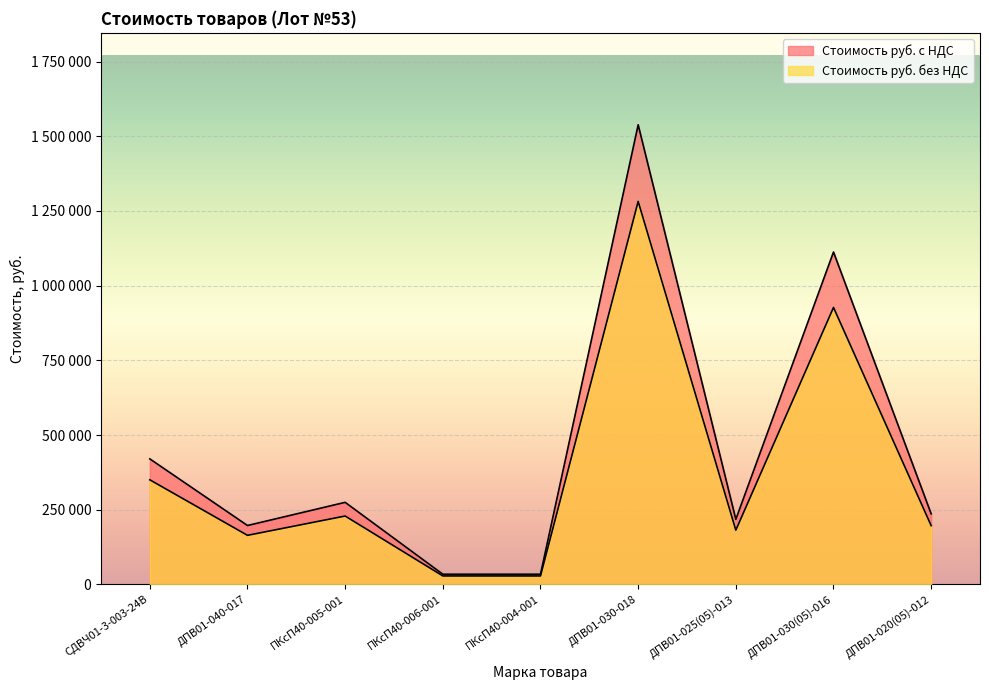

Where is the first local maximum for Стоимость руб. с НДС?

ПКсП40-005-001